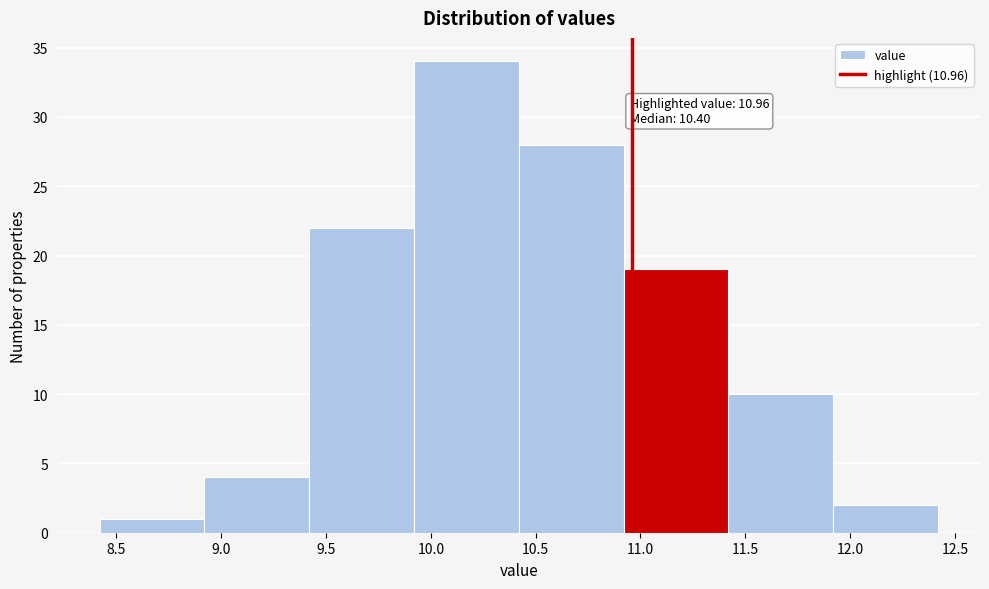

Which range on the x-axis has the tallest bar?

9.92 to 10.42